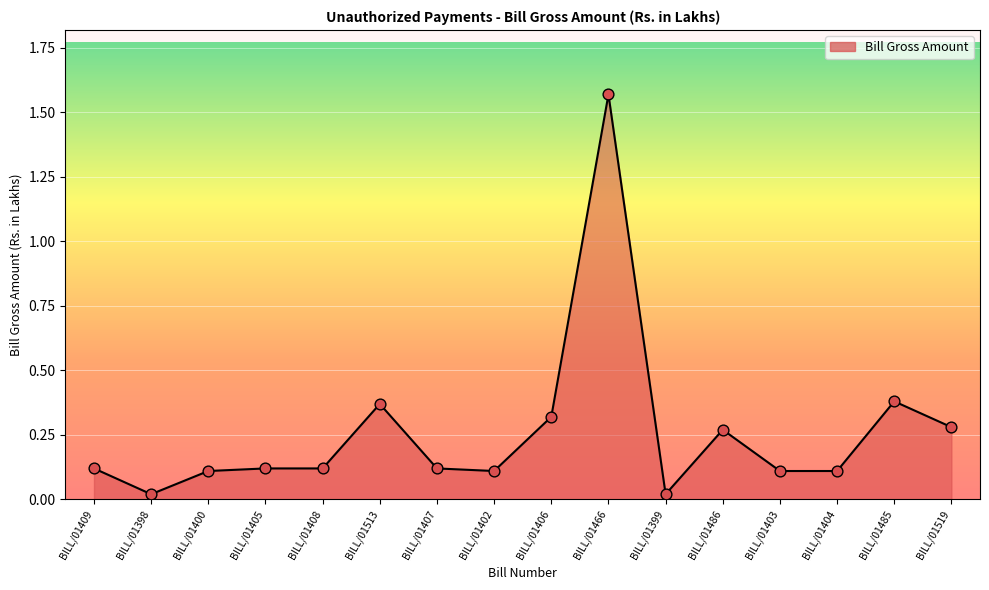

Between BILL/01406 and BILL/01519, which is larger?

BILL/01406